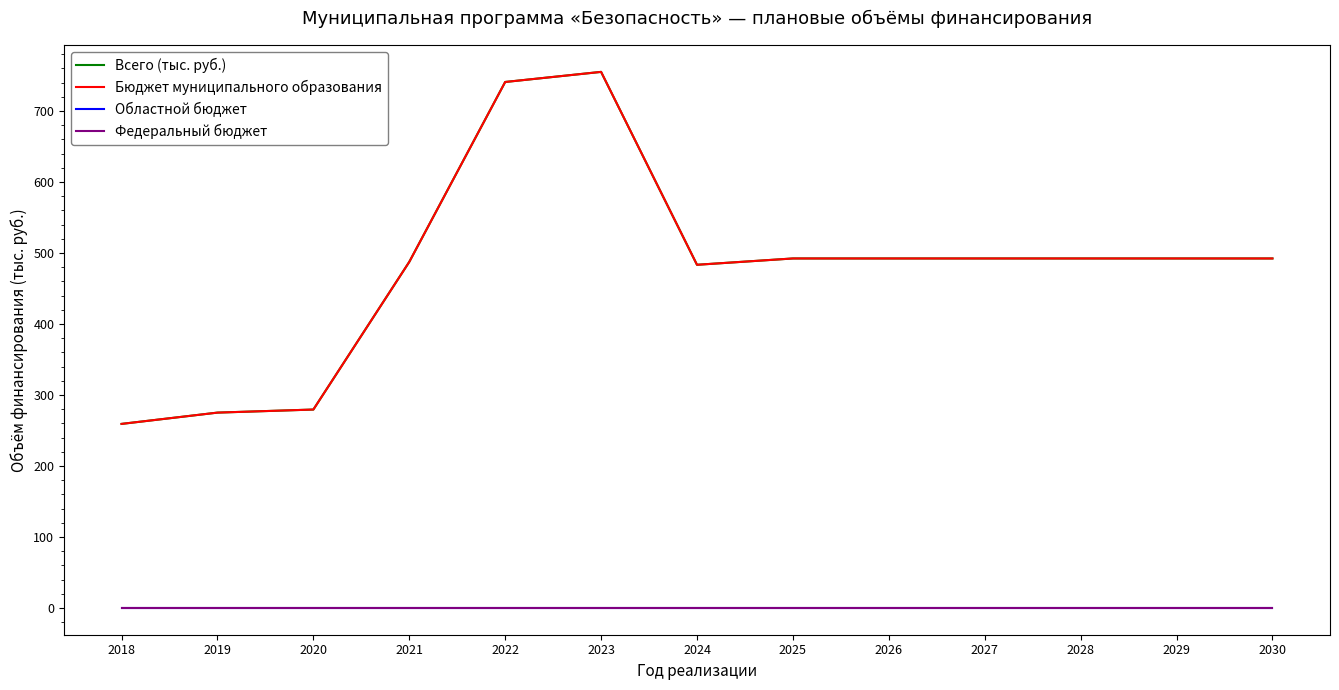

Is this an area chart (filled region under the line)?

No